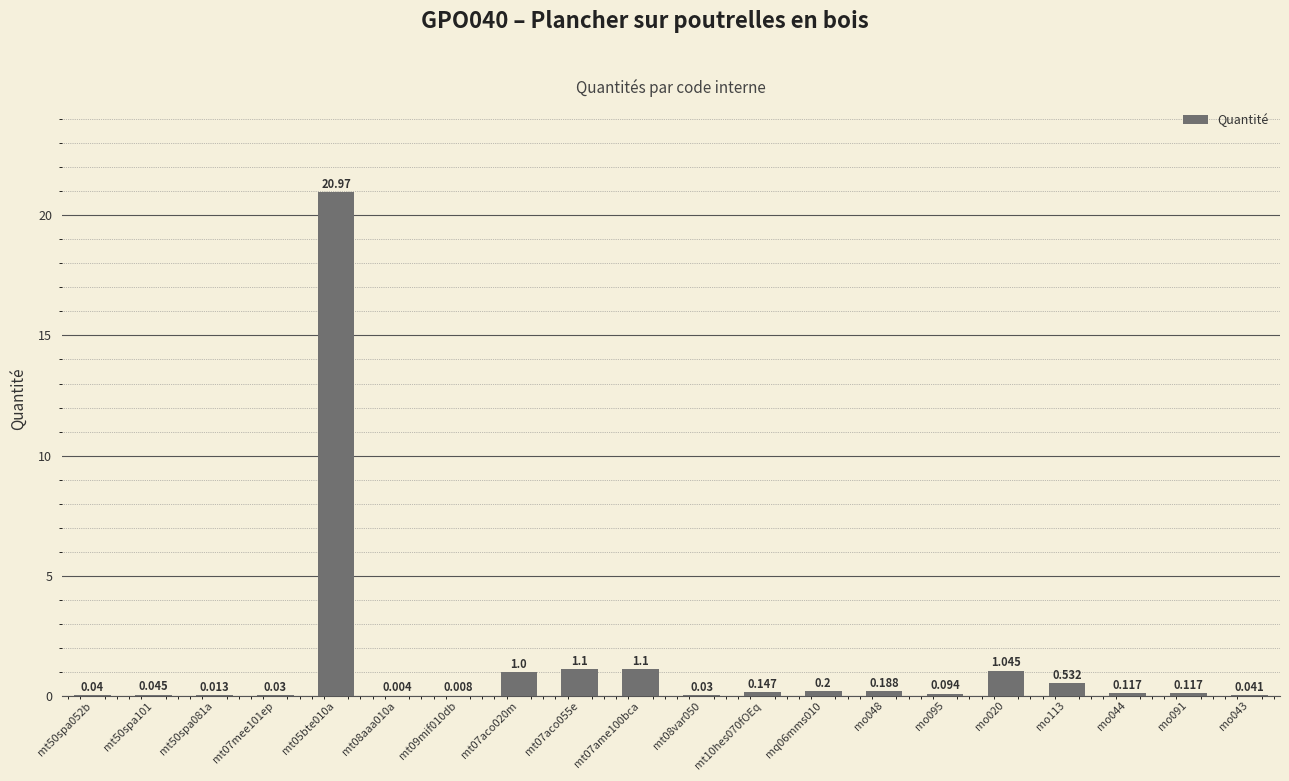

How many data points does each series have?

20